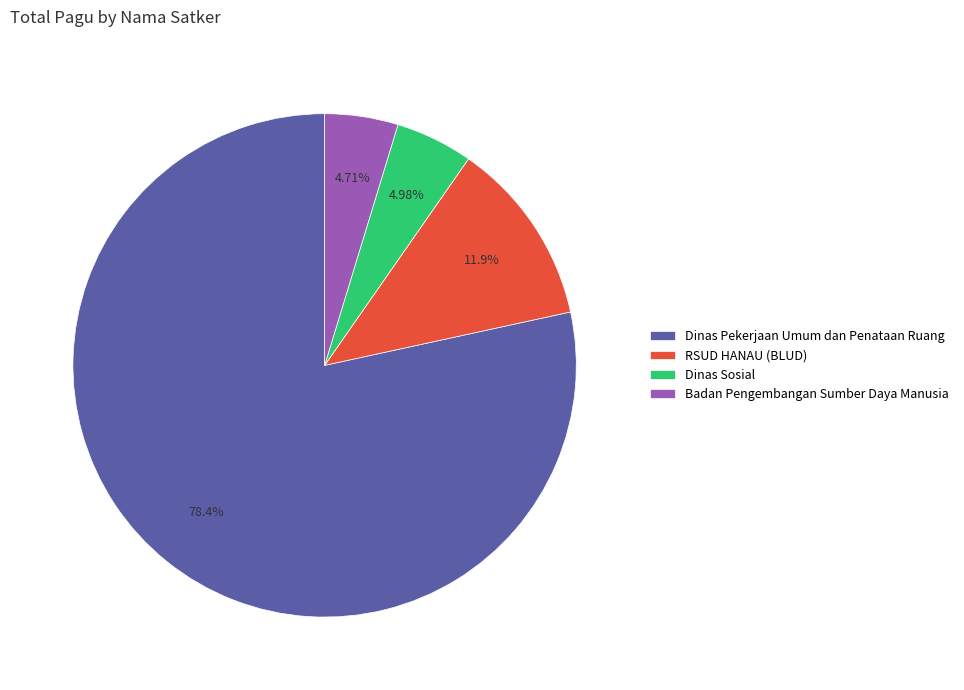

To the nearest percent, what percentage of the pie is Dinas Pekerjaan Umum dan Penataan Ruang?

78%